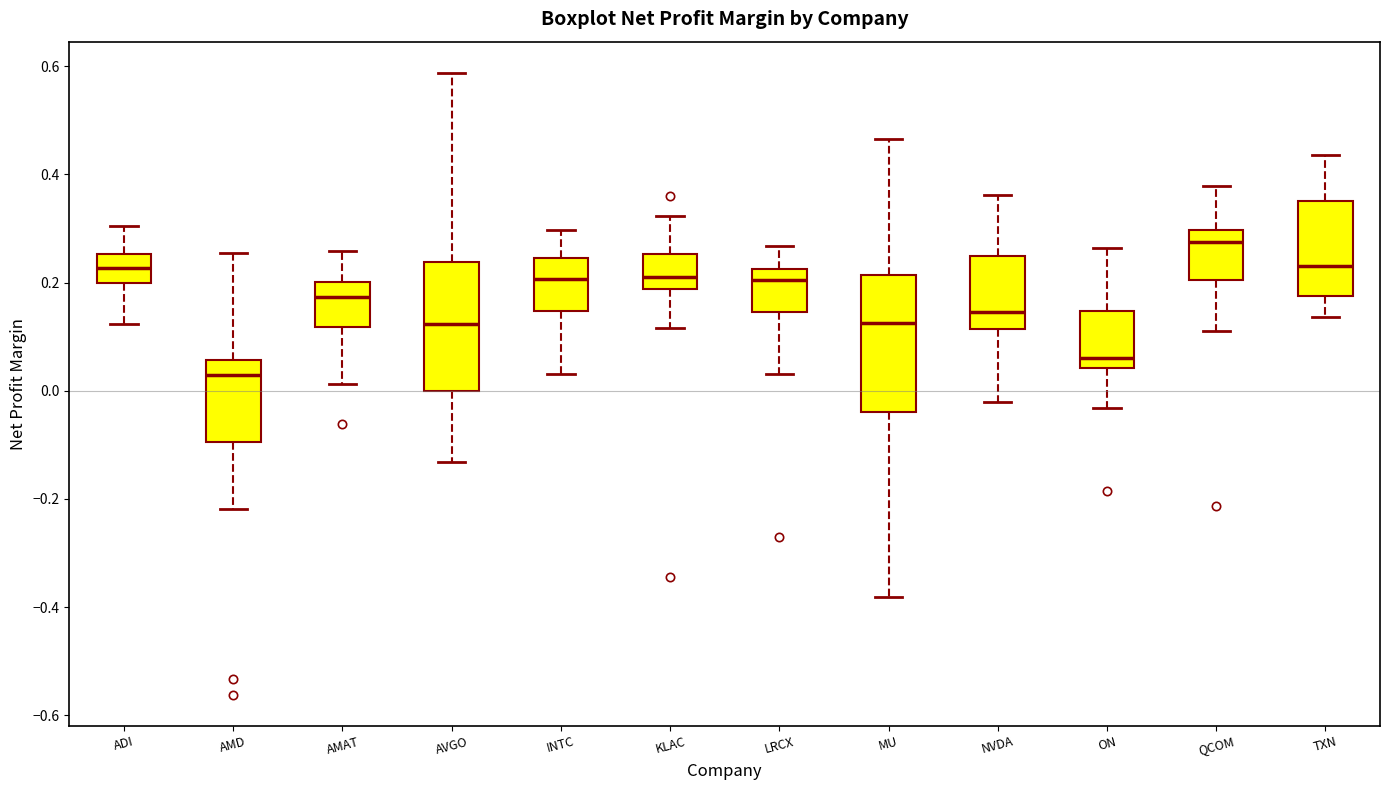

Reading left to right, read every box against the y-axis: the position of its median line, the range the box covers, and the ends of its whiskers. The values are not printed on the chart, so give them approximately, as read against the axis.

ADI: median 0.22, box 0.20 to 0.26, whiskers 0.12 to 0.30
AMD: median 0.02, box -0.10 to 0.06, whiskers -0.22 to 0.26
AMAT: median 0.18, box 0.12 to 0.20, whiskers 0.02 to 0.26
AVGO: median 0.12, box 0.00 to 0.24, whiskers -0.14 to 0.58
INTC: median 0.20, box 0.14 to 0.24, whiskers 0.04 to 0.30
KLAC: median 0.20, box 0.18 to 0.26, whiskers 0.12 to 0.32
LRCX: median 0.20, box 0.14 to 0.22, whiskers 0.04 to 0.26
MU: median 0.12, box -0.04 to 0.22, whiskers -0.38 to 0.46
NVDA: median 0.14, box 0.12 to 0.24, whiskers -0.02 to 0.36
ON: median 0.06, box 0.04 to 0.14, whiskers -0.04 to 0.26
QCOM: median 0.28, box 0.20 to 0.30, whiskers 0.12 to 0.38
TXN: median 0.24, box 0.18 to 0.36, whiskers 0.14 to 0.44